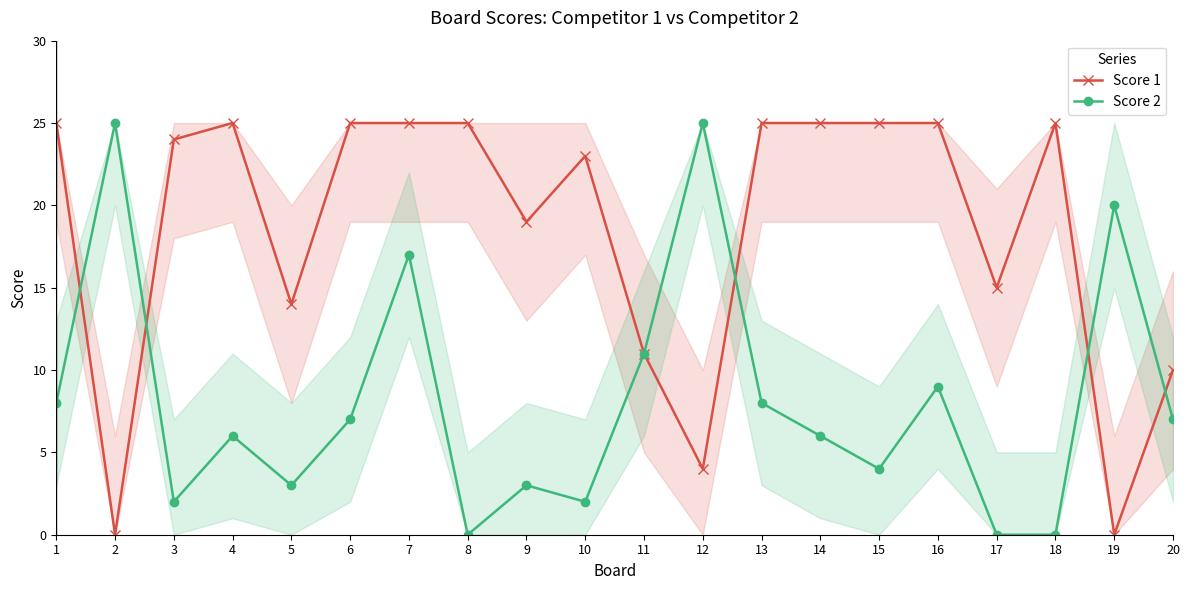

Reading right to left, what are all the values shown in this chart?

Score 1: 10	0	25	15	25	25	25	25	4	11	23	19	25	25	25	14	25	24	0	25
Score 2: 7	20	0	0	9	4	6	8	25	11	2	3	0	17	7	3	6	2	25	8